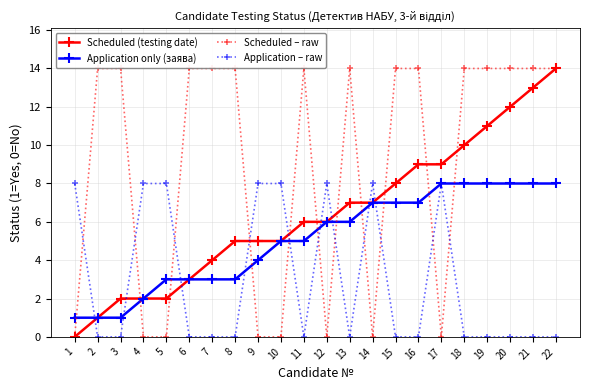

True or false: Scheduled (testing date) has a value of 3 at 6.

True